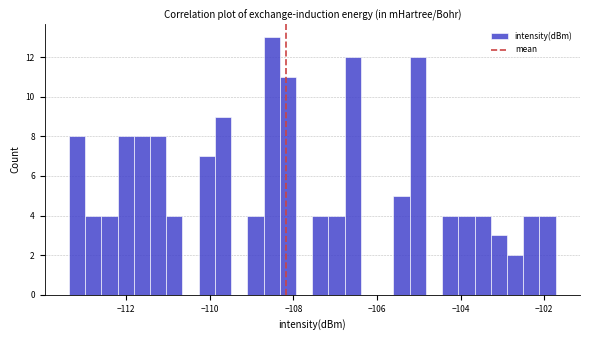

Read against the x-axis, roughly where is the centre of the tallest bar?

-108.6